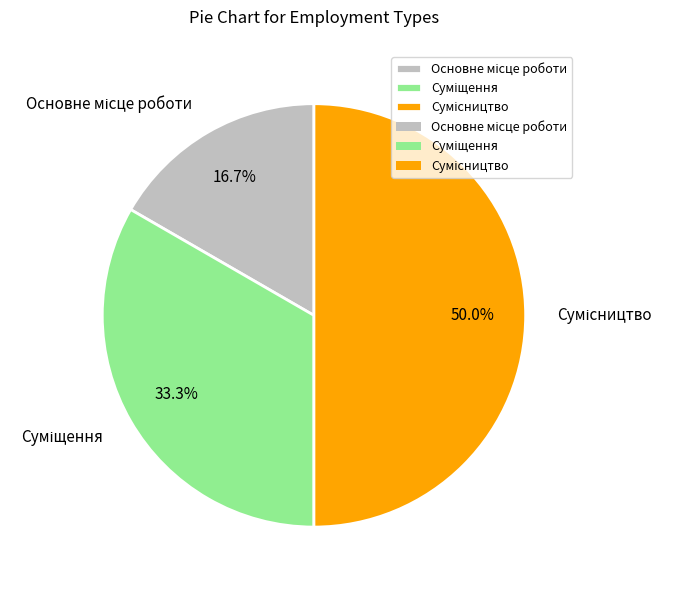

What is the smallest slice in the pie chart?

Основне місце роботи